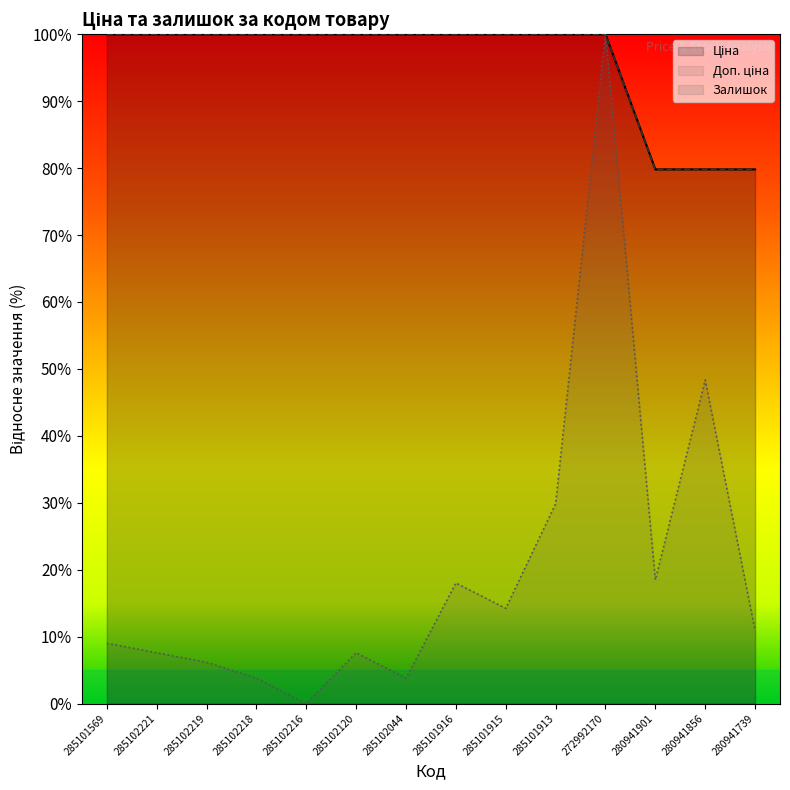

How many lines are shown in the chart?

3